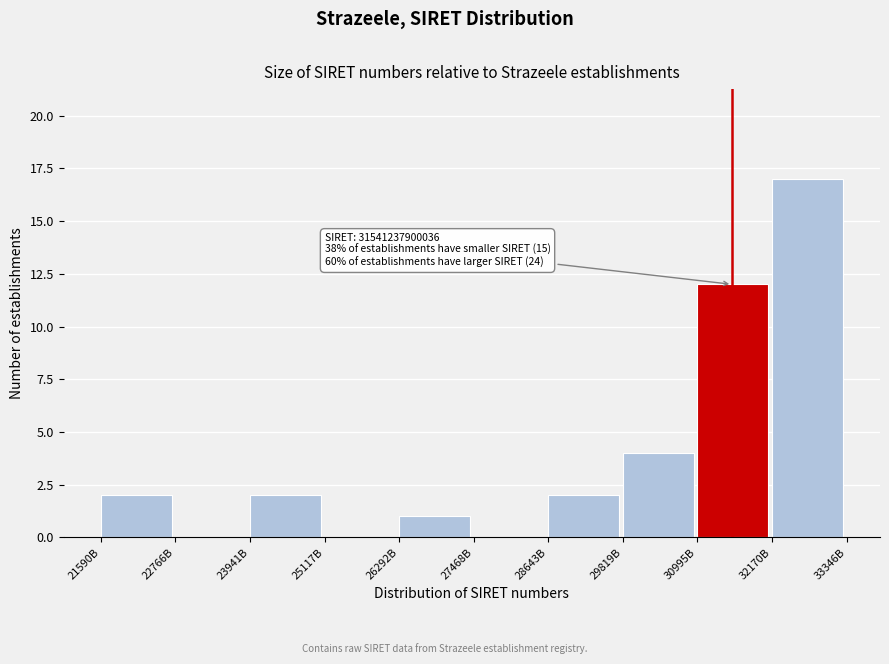

Reading left to right, extract all data points from this chart.

21590B=2	22766B=0	23941B=2	25117B=0	26292B=1	27468B=0	28643B=2	29819B=4	30995B=12	32170B=17